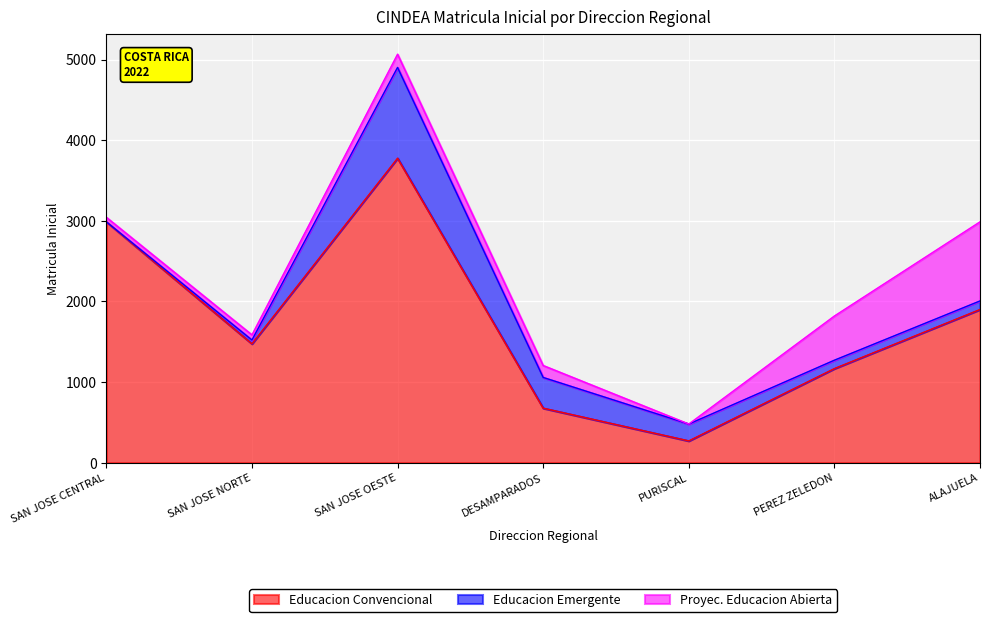

Count the Educacion Convencional values in the range 676 to 2987.

5